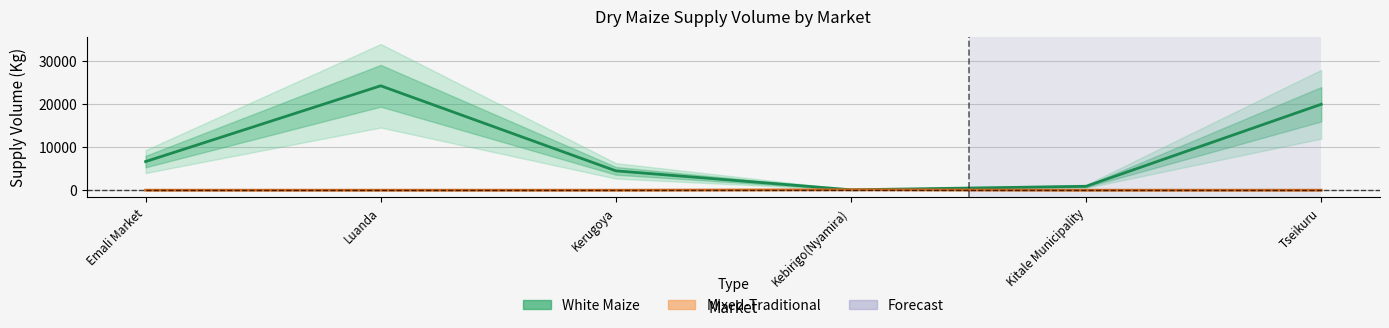

Is this an area chart (filled region under the line)?

No